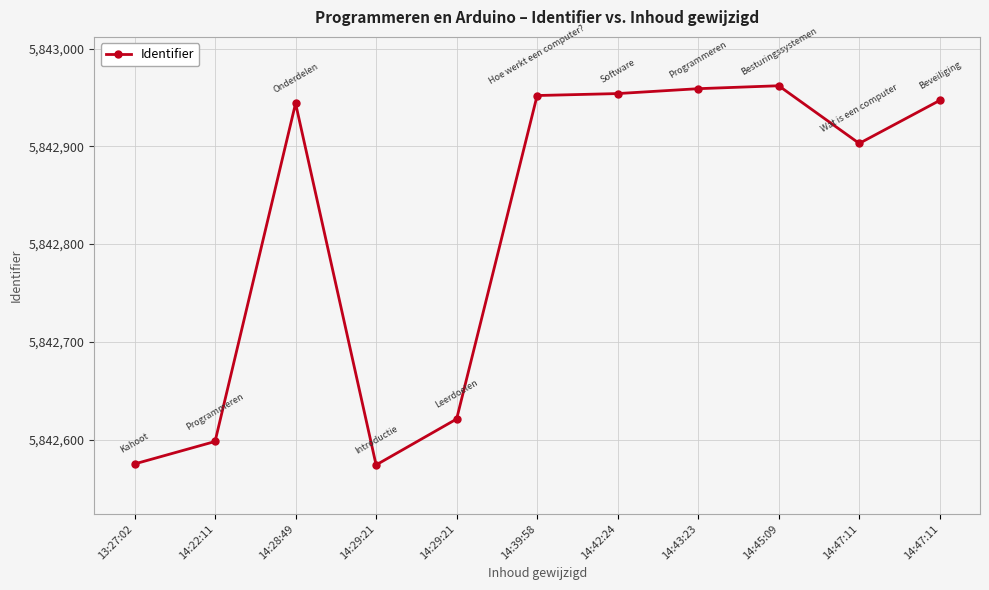

Is this an area chart (filled region under the line)?

No